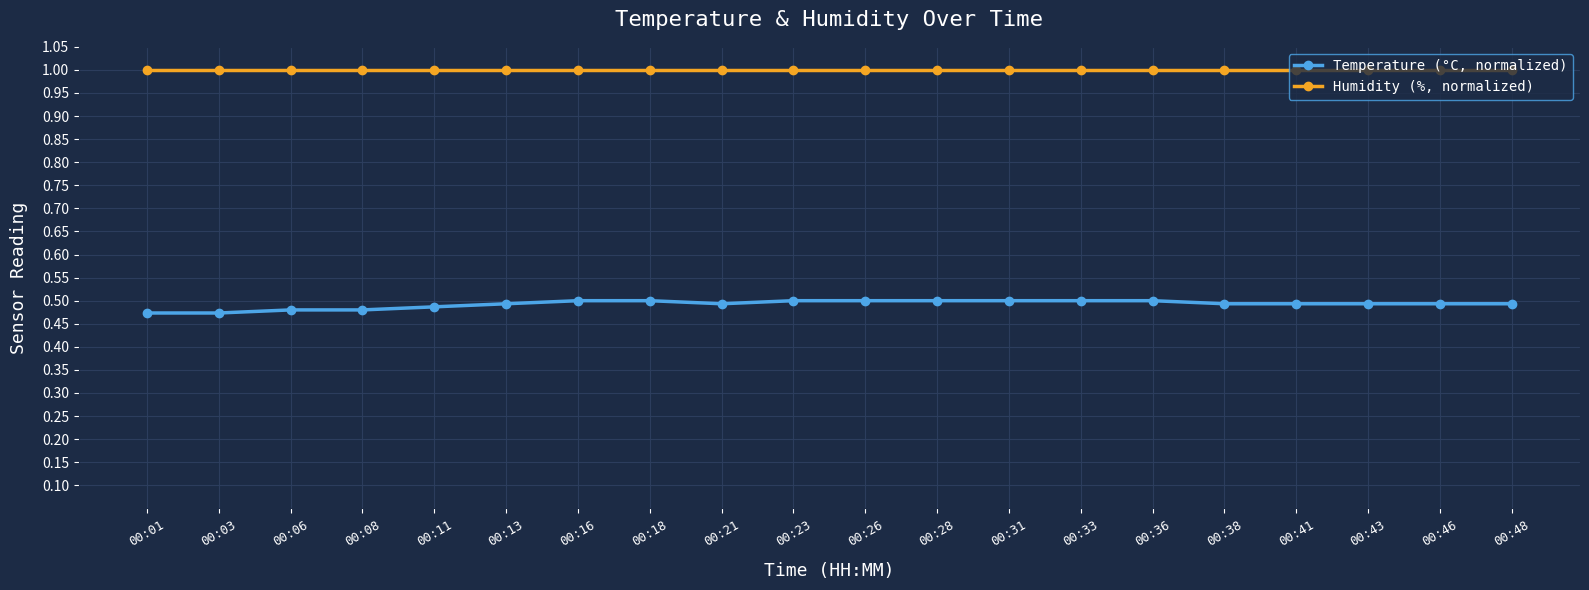

True or false: Humidity (%, normalized) has a value of 1.0 at 00:31.

True